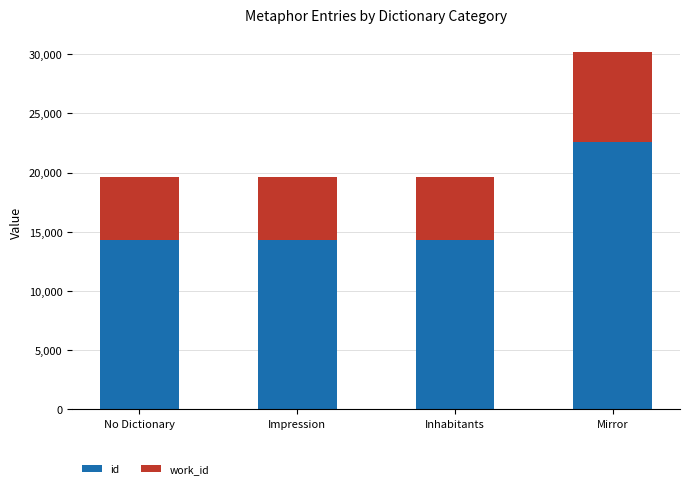

Is it true that id equals 24669 at Impression?

False